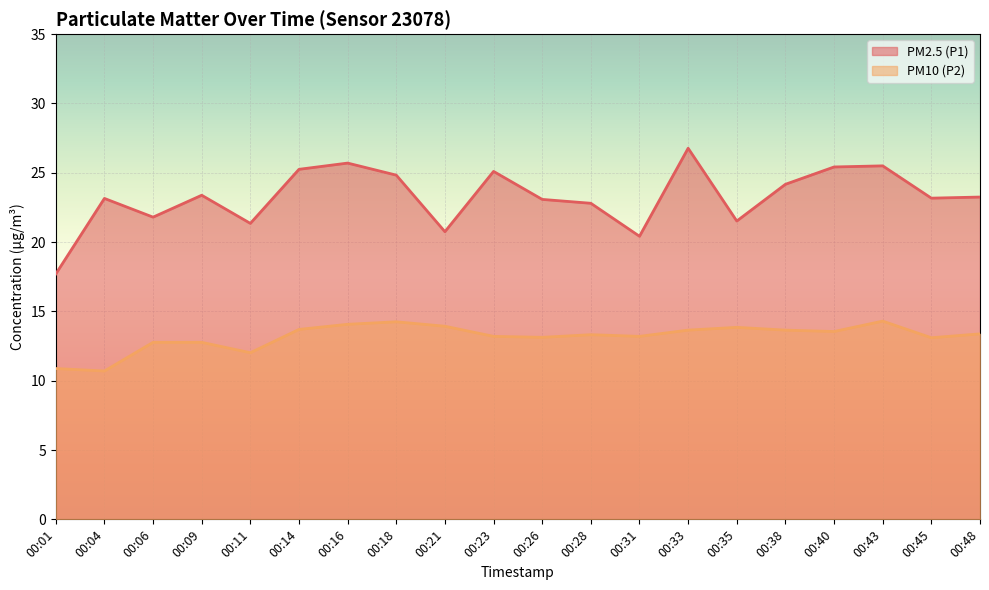

Rank the series by their average value, from lowest to highest.

PM10 (P2), PM2.5 (P1)